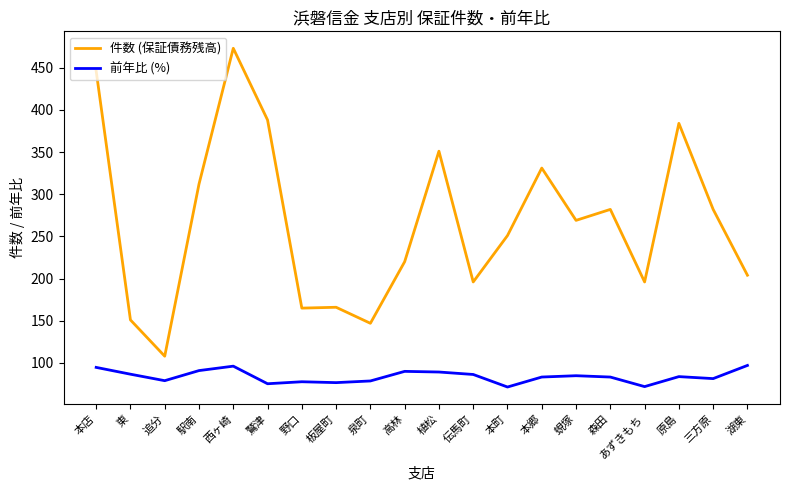

Which category has the lowest value in the 件数 (保証債務残高) series?

追分